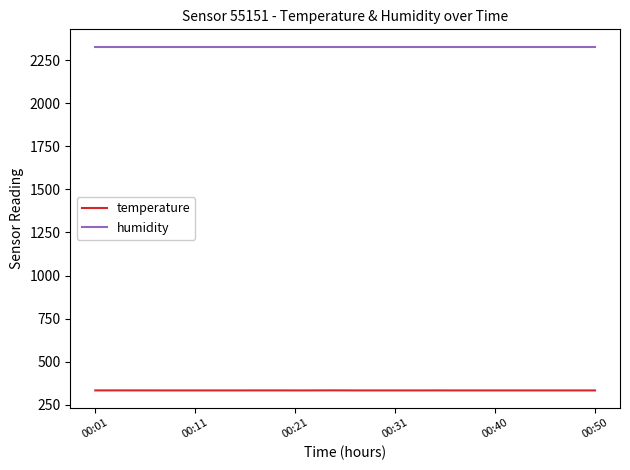

List the series in order of their overall mean, highest first.

humidity, temperature